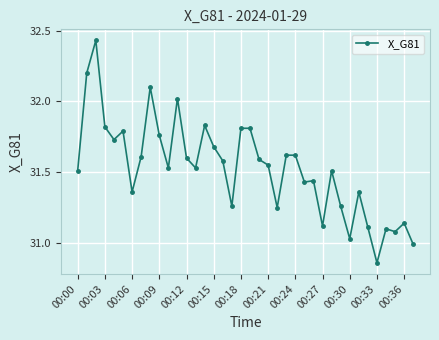

True or false: the data has more than 2 interior local peaks.

True